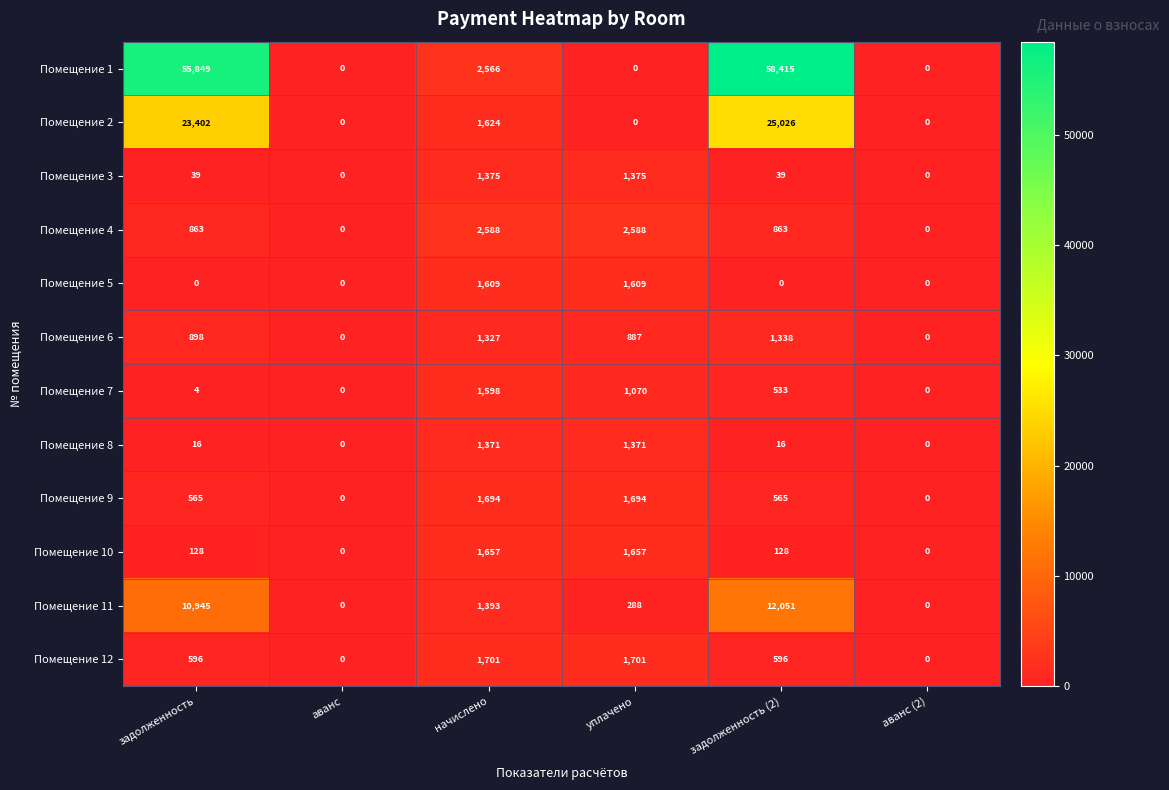

True or false: Помещение 2 has a value of 0 at аванс.

True